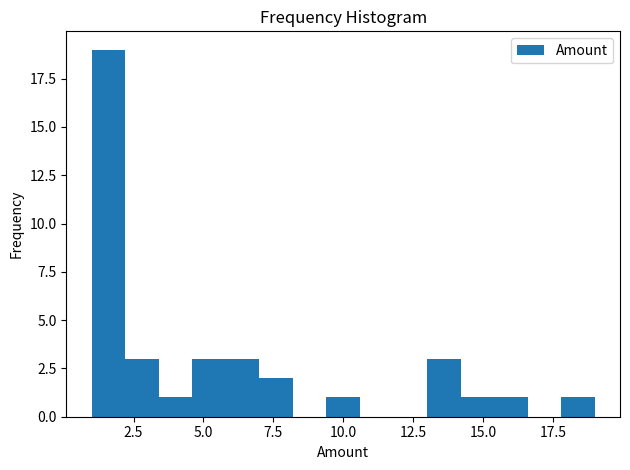

Around what value on the x-axis is the tallest bar? Give the approximate position of its centre, as read against the axis.

1.5